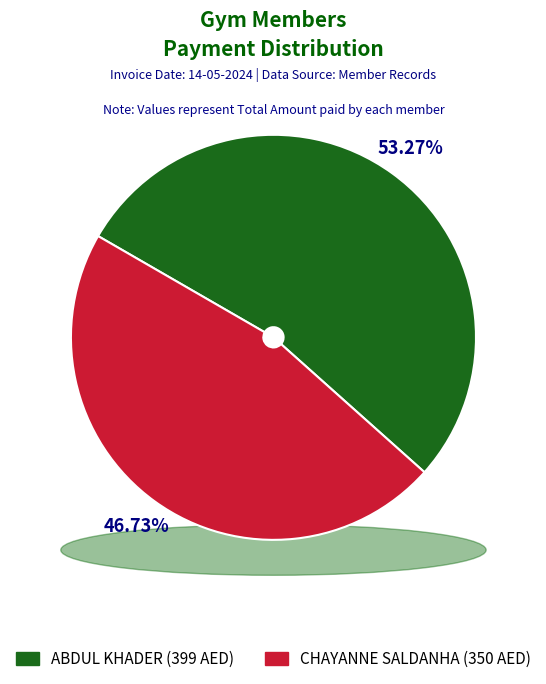

Count the number of slices in the pie.

2